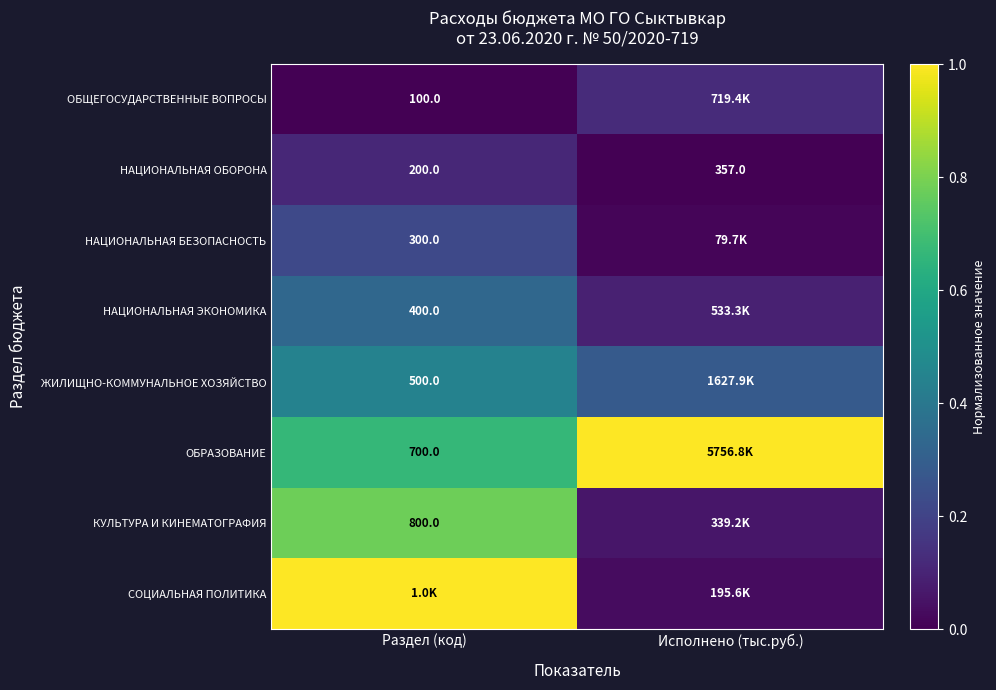

Which category has the lowest value in the НАЦИОНАЛЬНАЯ ОБОРОНА series?

Раздел (код)